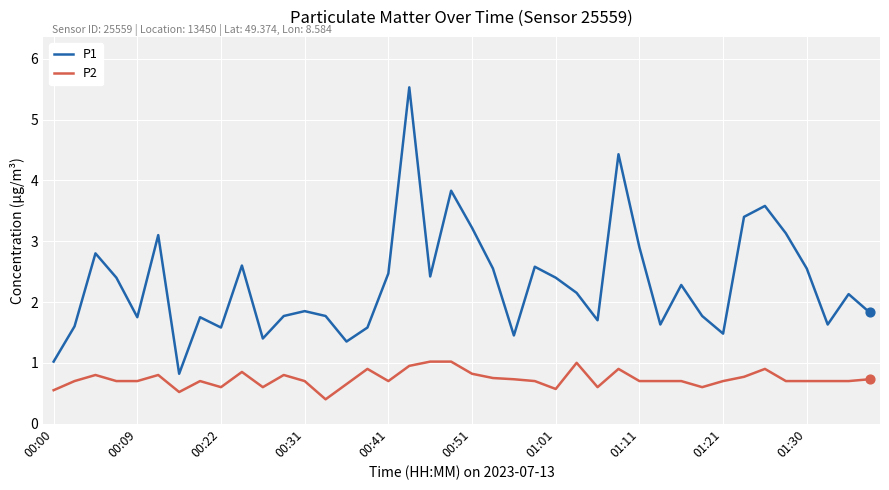

Which series has the largest total across all categories?

P1